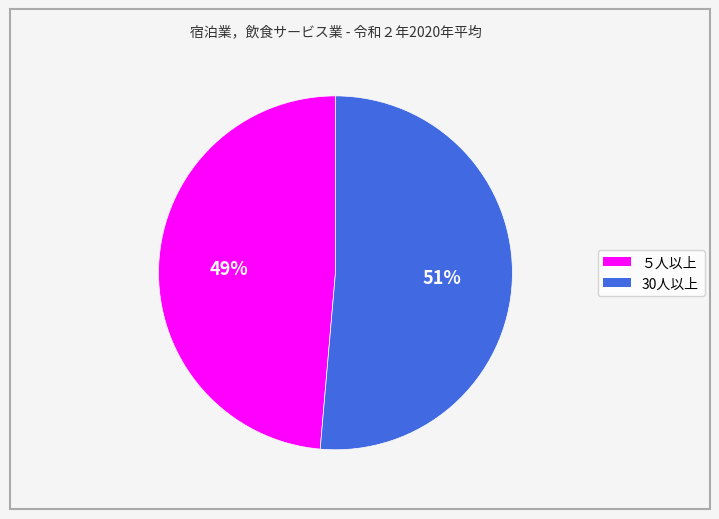

To the nearest percent, what percentage of the pie is 30人以上?

51%